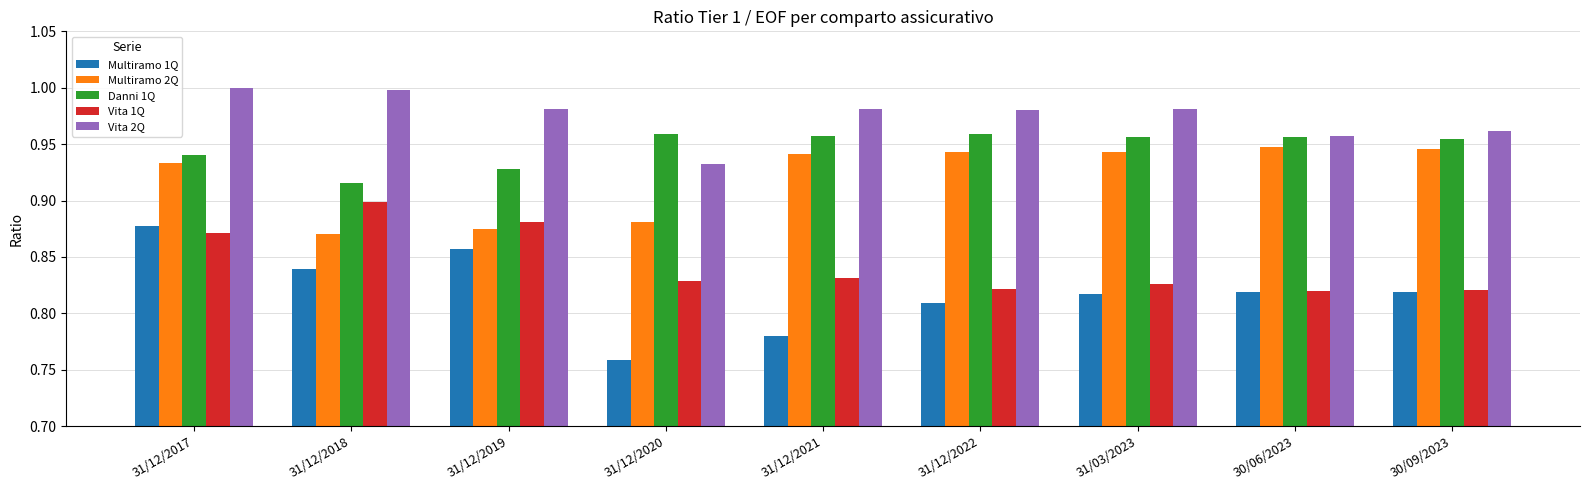

At which label does Multiramo 1Q reach its minimum?

31/12/2020